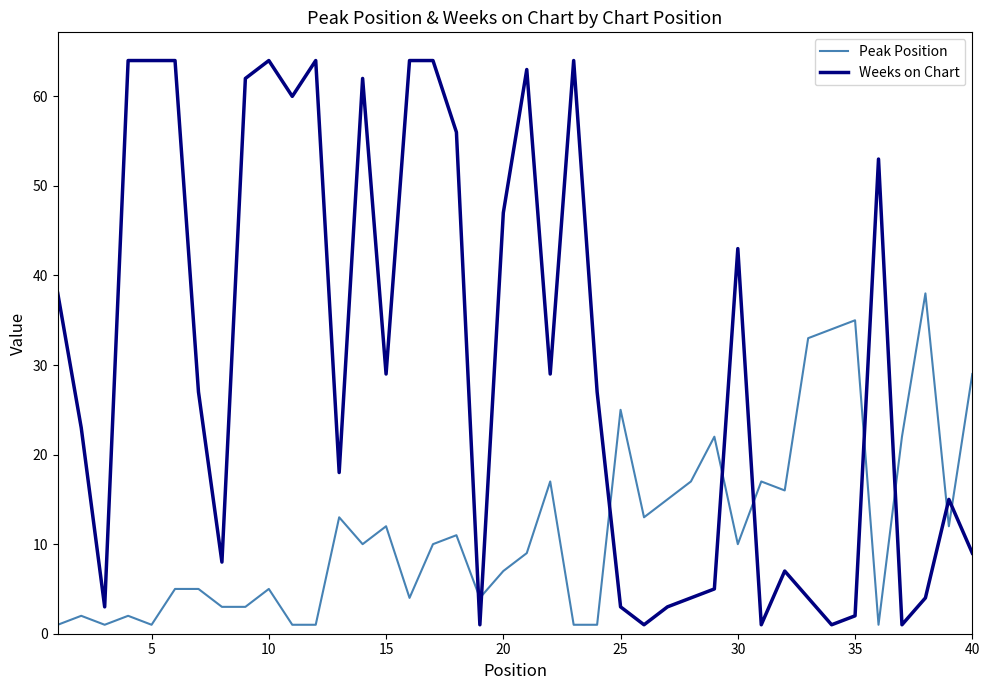

Which series has the largest total across all categories?

Weeks on Chart